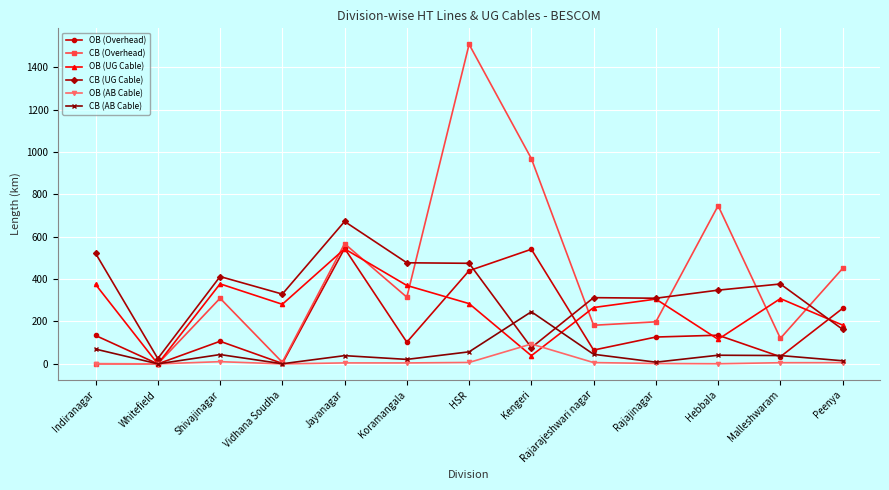

Which series has the widest spread of values?

CB (Overhead)